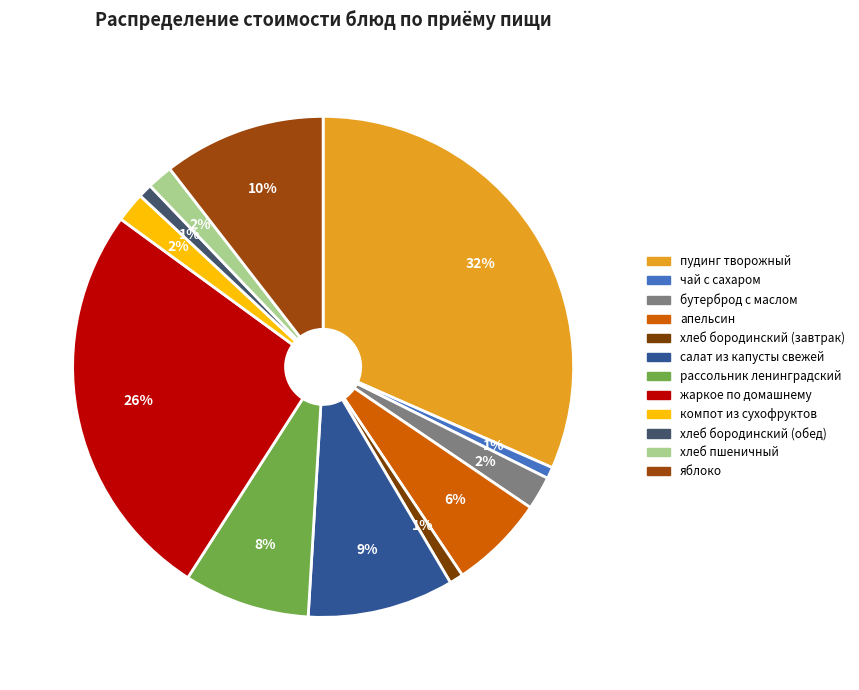

Which category has the smallest portion of the pie?

чай с сахаром